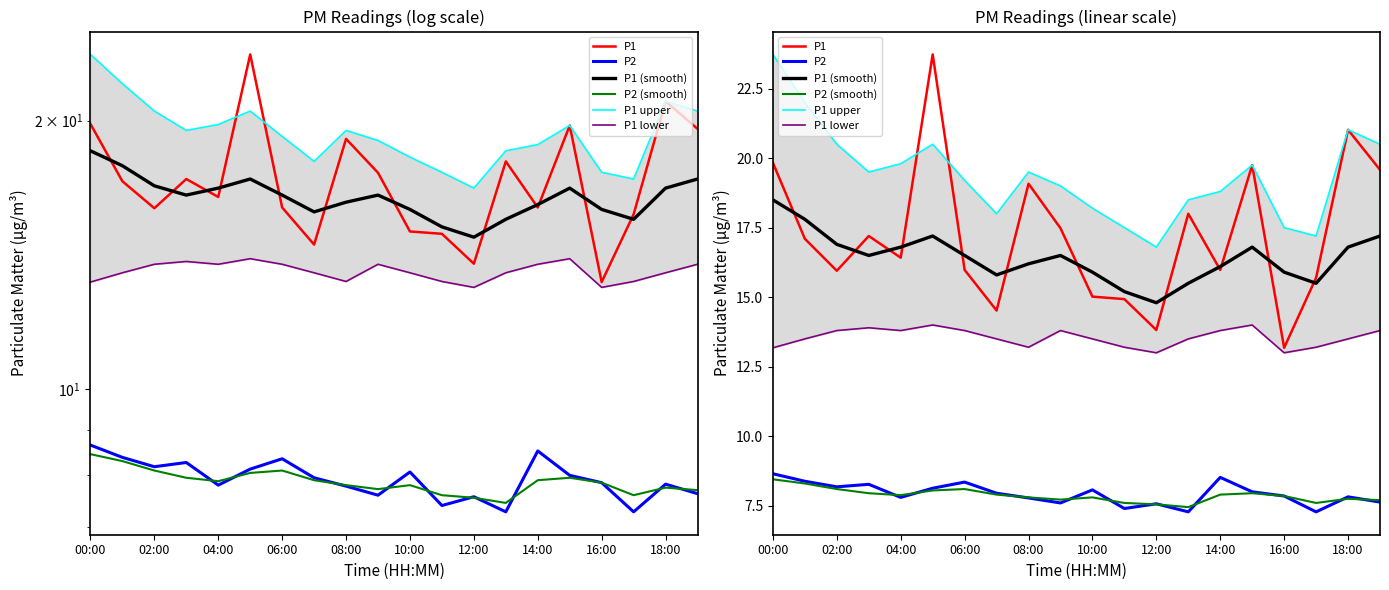

At which label is P1 closest to 18?

13